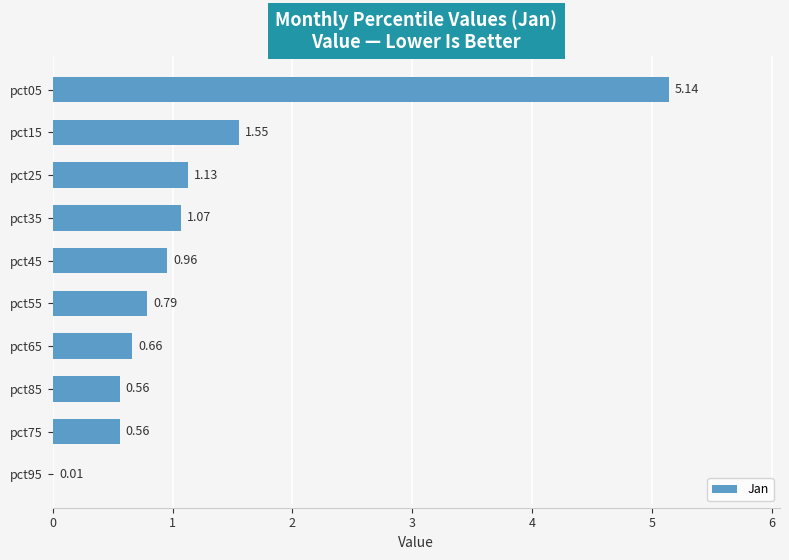

Approximately how many times larger is the value at pct45 compared to pct35?

0.9